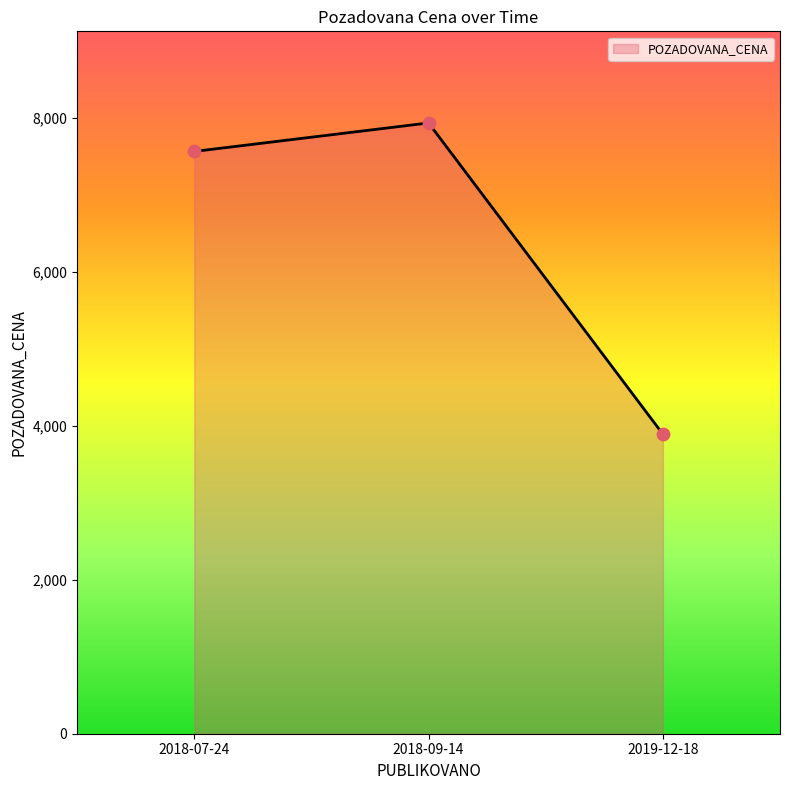

What is the ratio of the value at 2018-07-24 to the value at 2018-09-14?

1.0